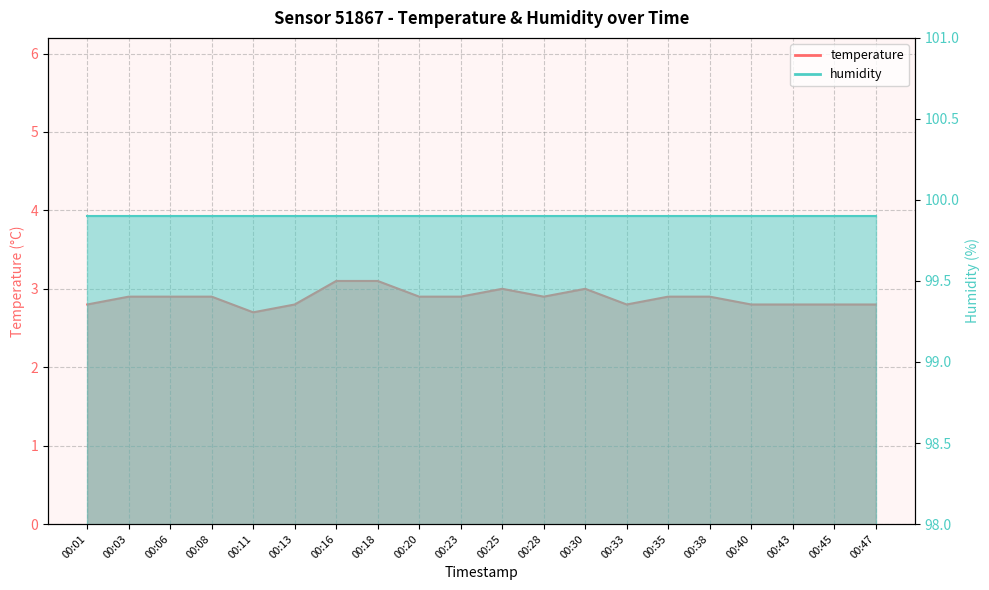

At which category does the data reach its first local peak?

00:25